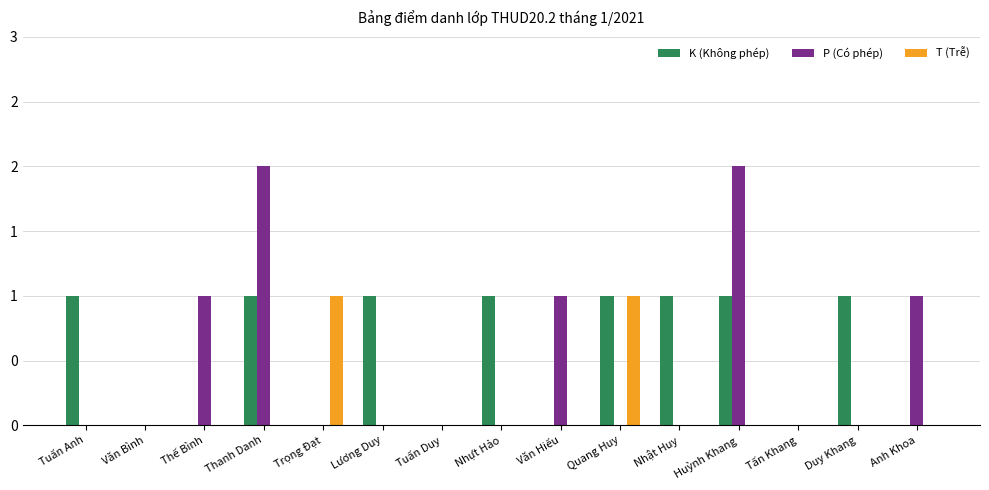

Are the bars grouped side by side (vs. stacked)?

Yes